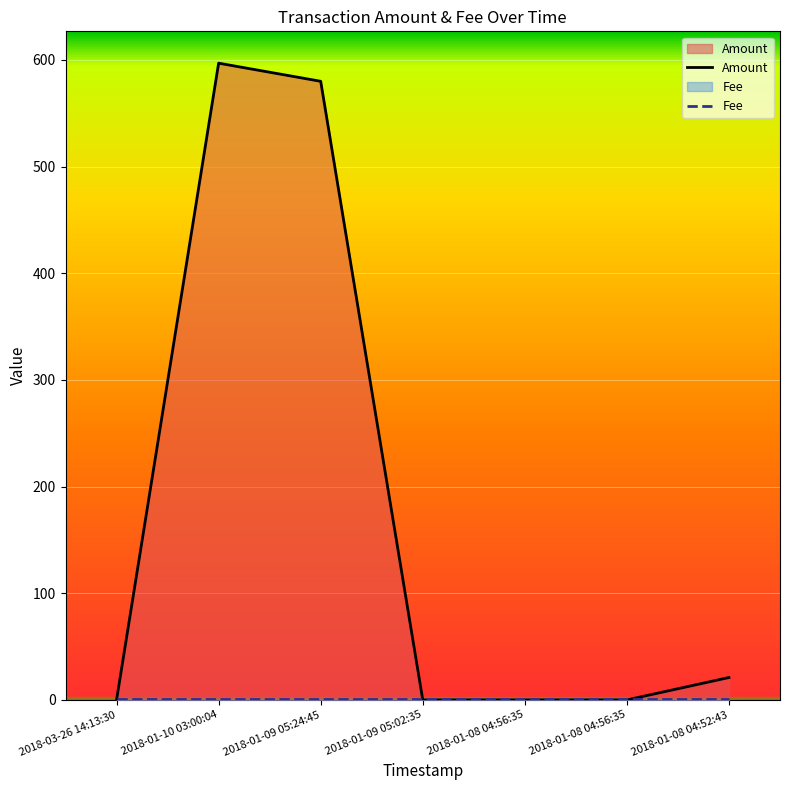

True or false: Fee and Amount intersect in this chart.

True